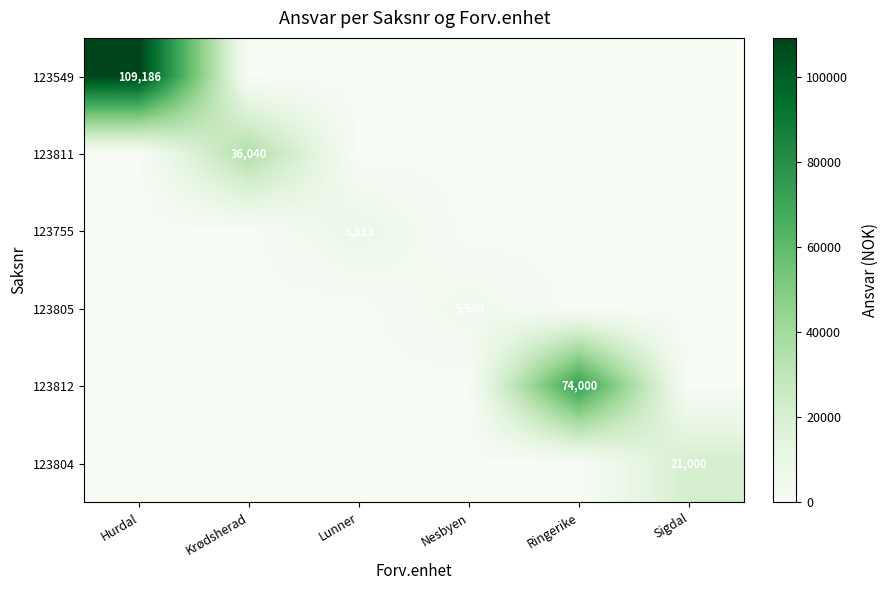

Is it true that 123755 equals 5223 at Lunner?

False